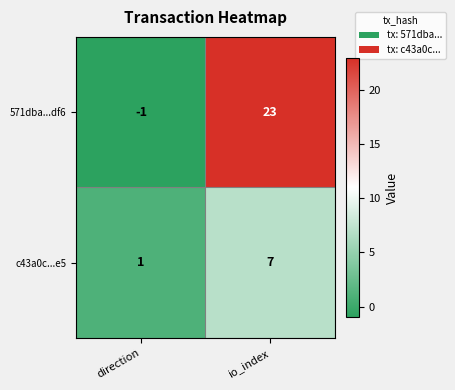

Reading right to left, transcribe all the data shown in this chart.

571dba...df6: io_index=23	direction=-1
c43a0c...e5: io_index=7	direction=1